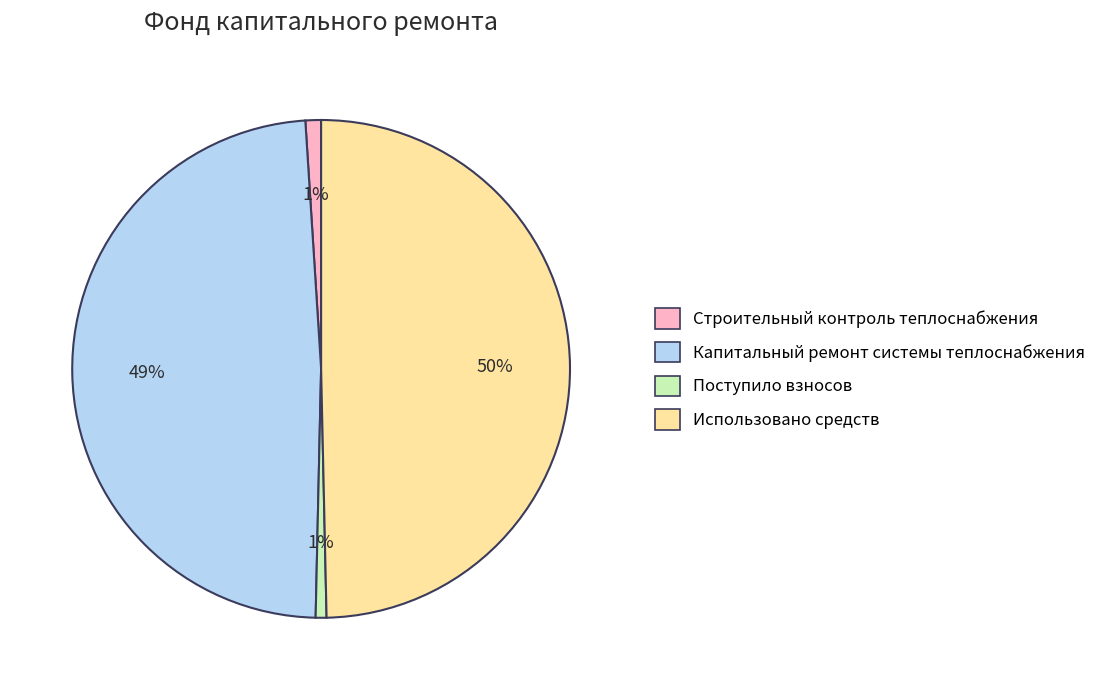

To the nearest percent, what is the difference between the largest and smallest slice percentages?

49%